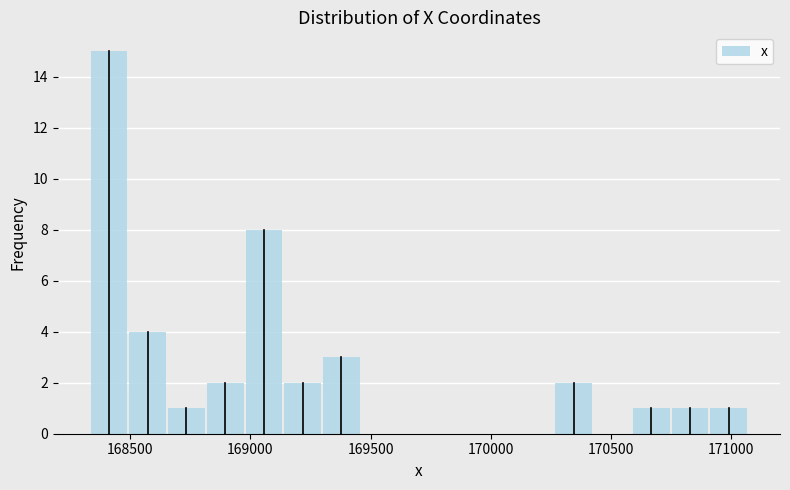

Read against the x-axis, roughly where is the centre of the tallest bar?

168400